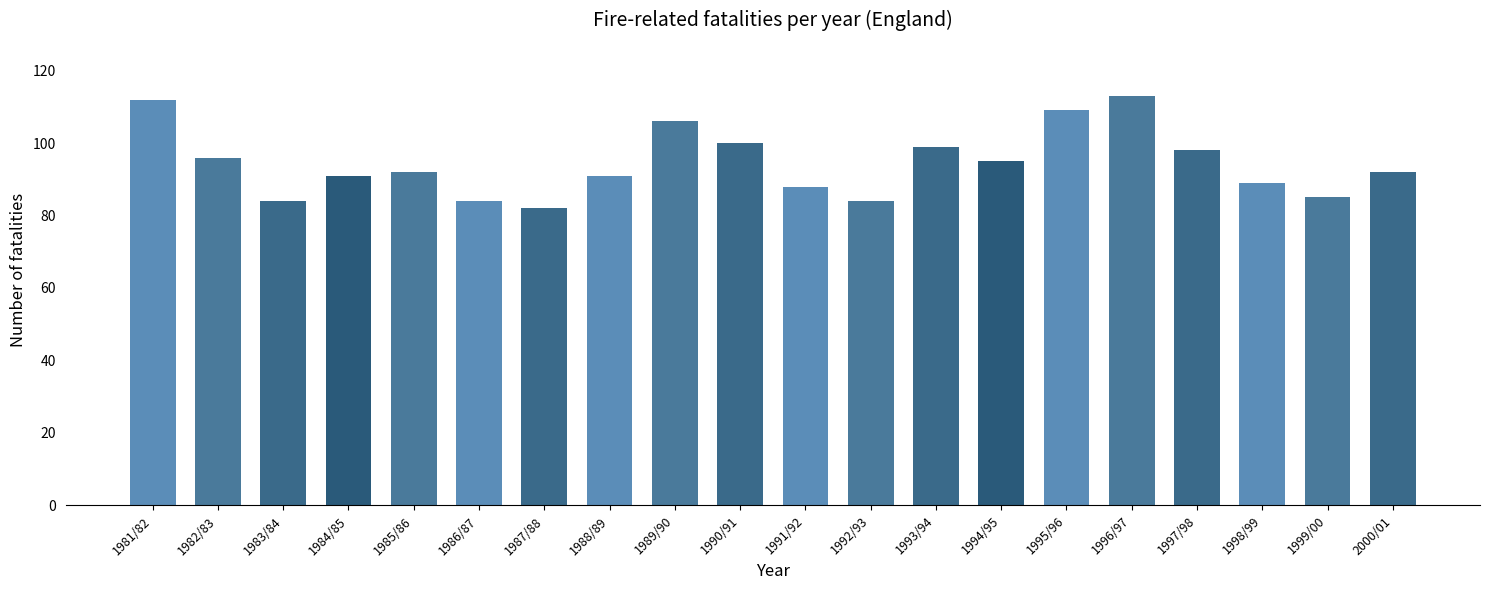

What is the difference between the maximum and minimum values?

31